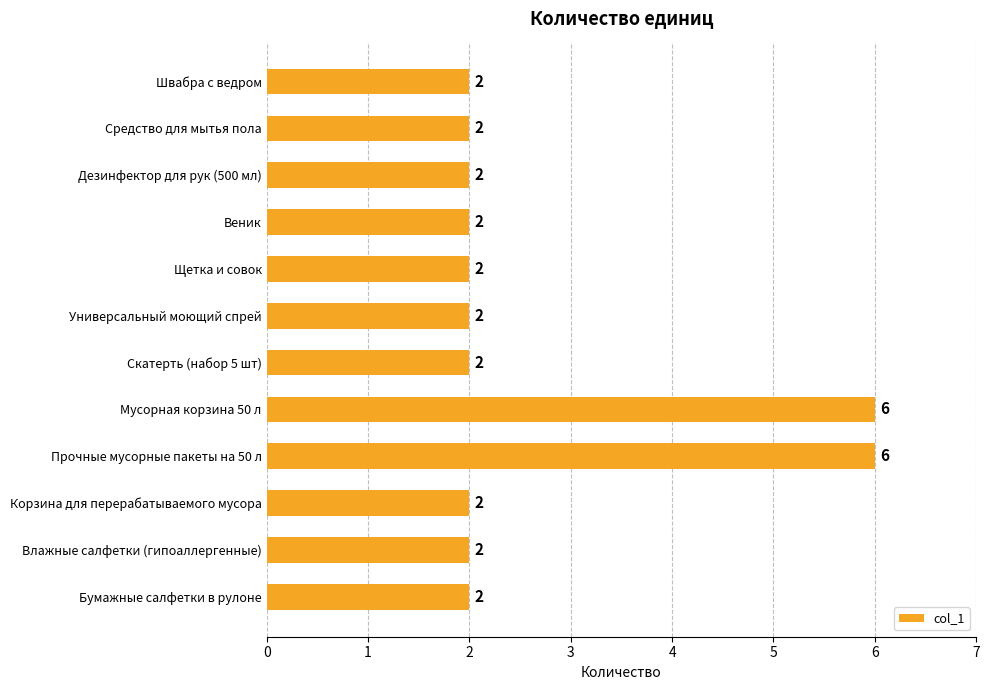

What is the label of the 6th bar from the bottom?

Скатерть (набор 5 шт)